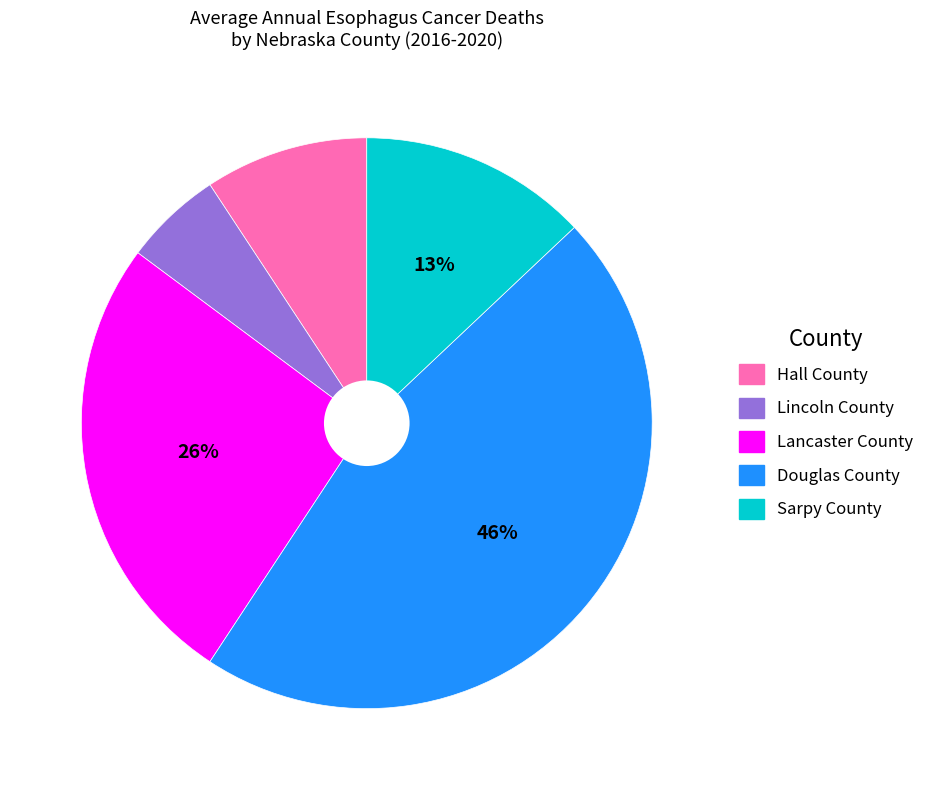

To the nearest percent, what percentage of the pie is Hall County?

9%